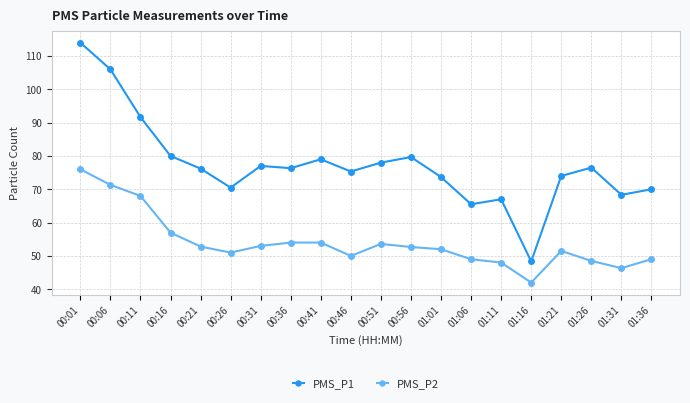

What position from the right is 01:21?

4